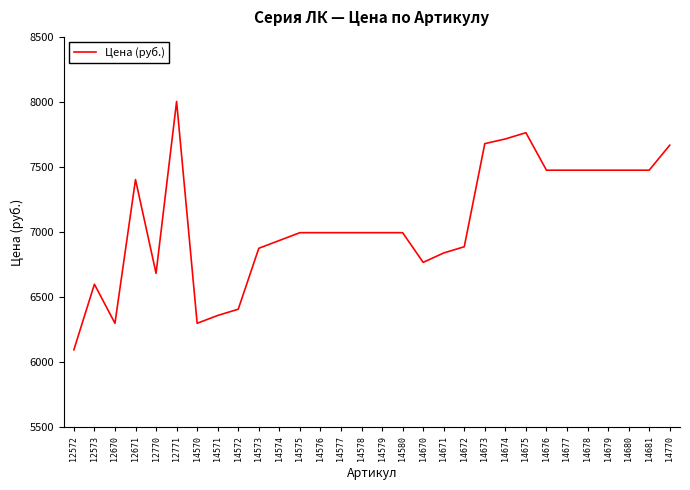

The chart shows a value of 2961 at 14575. True or false?

False